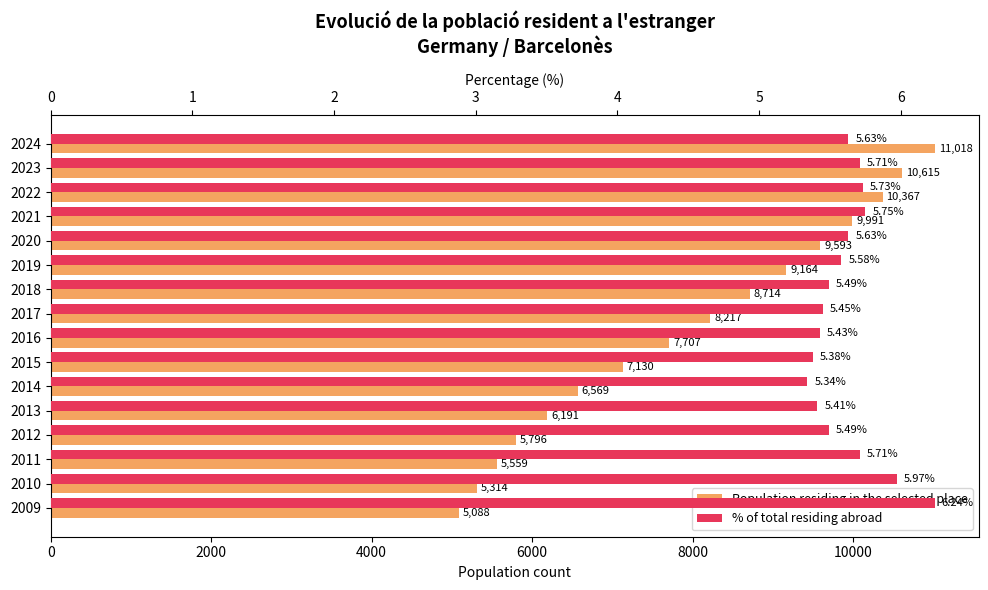

How many data points in Population residing in the selected place are above 8217?

7